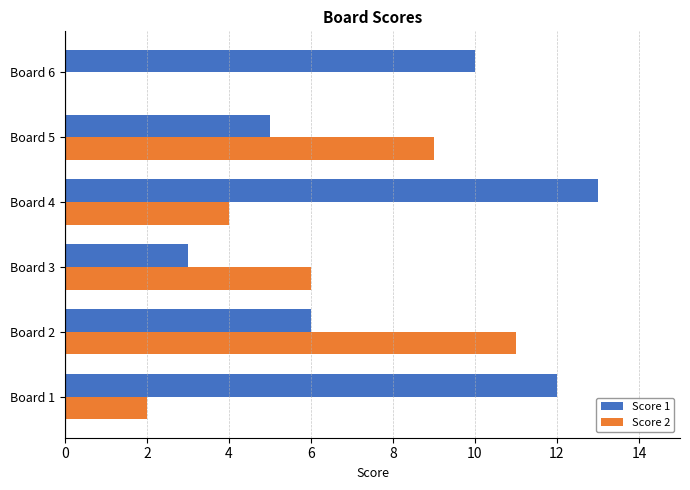

The Score 1 series shows 1 at Board 3. True or false?

False